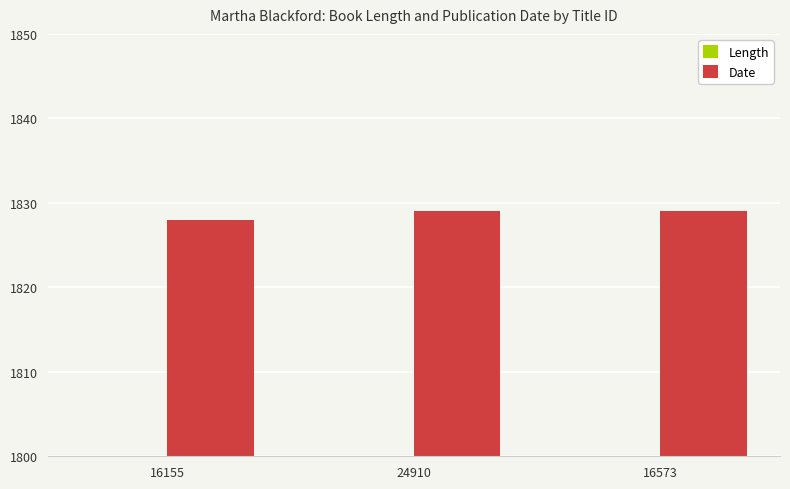

Is it true that Date equals 1252 at 16573?

False